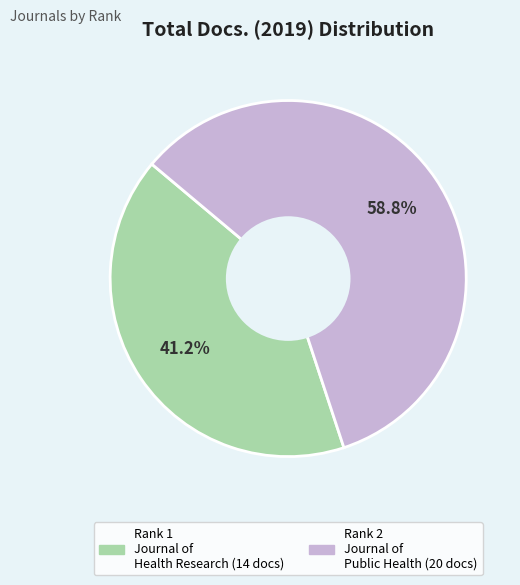

Does any single category account for the majority?

Yes